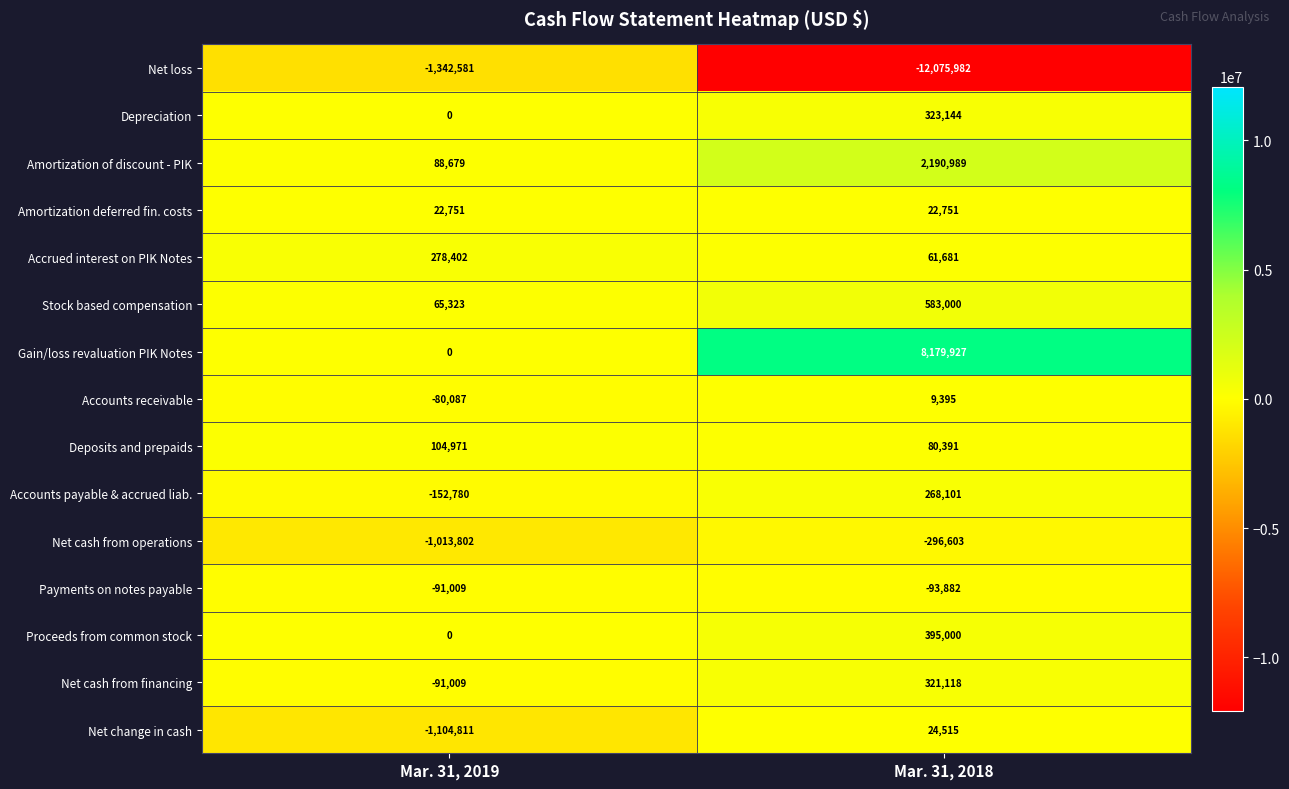

Reading right to left, extract all data points from this chart.

Net loss: Mar. 31, 2018=-12075982	Mar. 31, 2019=-1342581
Depreciation: Mar. 31, 2018=323144	Mar. 31, 2019=0
Amortization of discount - PIK: Mar. 31, 2018=2190989	Mar. 31, 2019=88679
Amortization deferred fin. costs: Mar. 31, 2018=22751	Mar. 31, 2019=22751
Accrued interest on PIK Notes: Mar. 31, 2018=61681	Mar. 31, 2019=278402
Stock based compensation: Mar. 31, 2018=583000	Mar. 31, 2019=65323
Gain/loss revaluation PIK Notes: Mar. 31, 2018=8179927	Mar. 31, 2019=0
Accounts receivable: Mar. 31, 2018=9395	Mar. 31, 2019=-80087
Deposits and prepaids: Mar. 31, 2018=80391	Mar. 31, 2019=104971
Accounts payable & accrued liab.: Mar. 31, 2018=268101	Mar. 31, 2019=-152780
Net cash from operations: Mar. 31, 2018=-296603	Mar. 31, 2019=-1013802
Payments on notes payable: Mar. 31, 2018=-93882	Mar. 31, 2019=-91009
Proceeds from common stock: Mar. 31, 2018=395000	Mar. 31, 2019=0
Net cash from financing: Mar. 31, 2018=321118	Mar. 31, 2019=-91009
Net change in cash: Mar. 31, 2018=24515	Mar. 31, 2019=-1104811